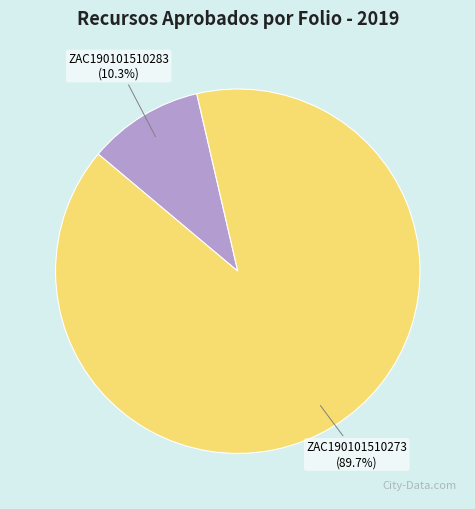

What portion of the pie excludes ZAC190101510273?

10.3%